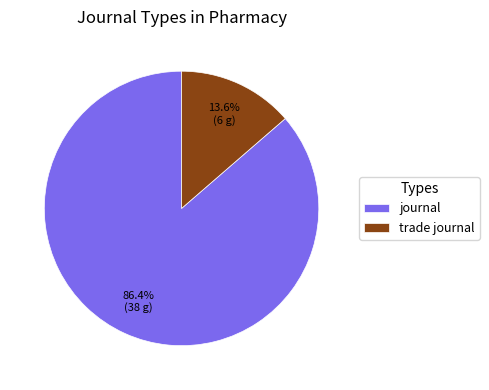

How many slices are in this pie chart?

2